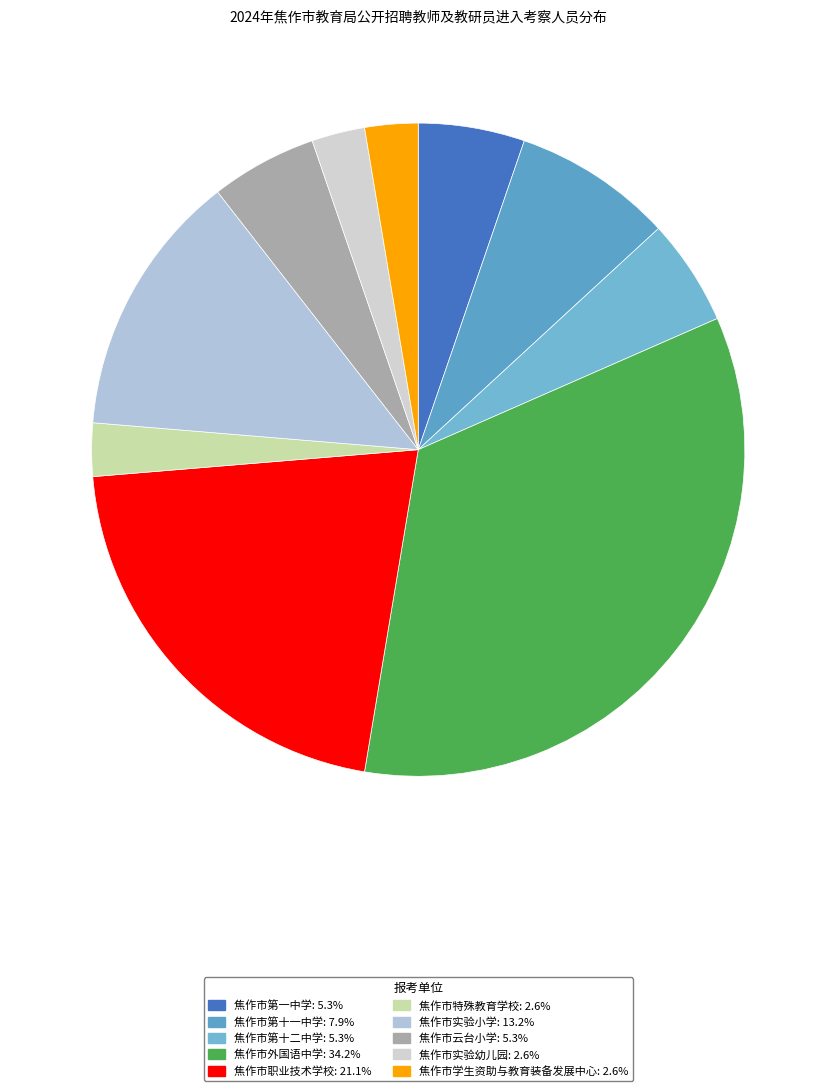

How many slices are in this pie chart?

10